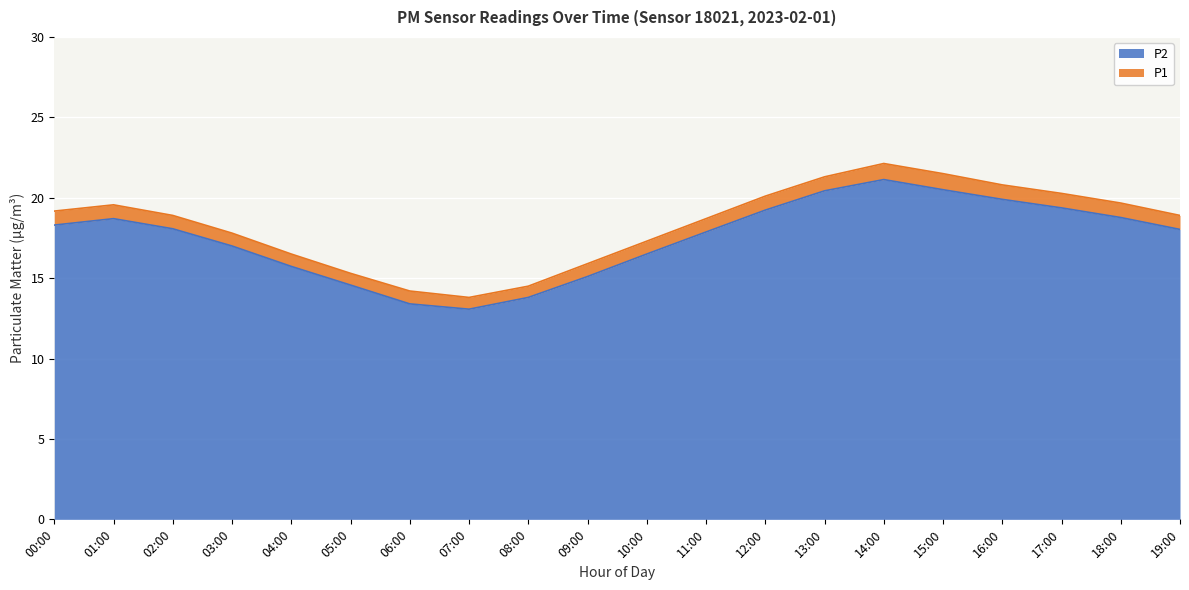

What is the difference between the maximum and second lowest values in the P2 series?

7.7